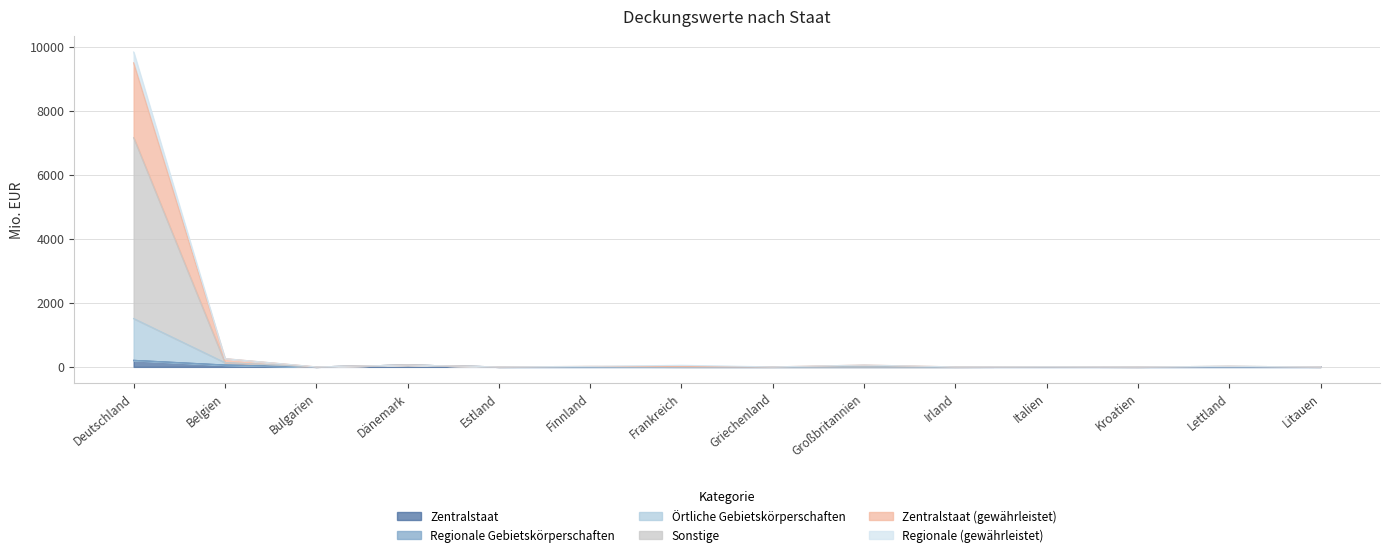

The Regionale (gewährleistet) series shows -578.3 at Großbritannien. True or false?

False